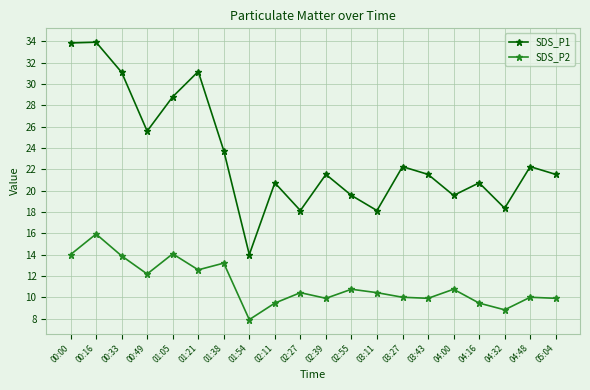

In SDS_P1, how many points are lower than both neighbors (excluding endpoints)?

6